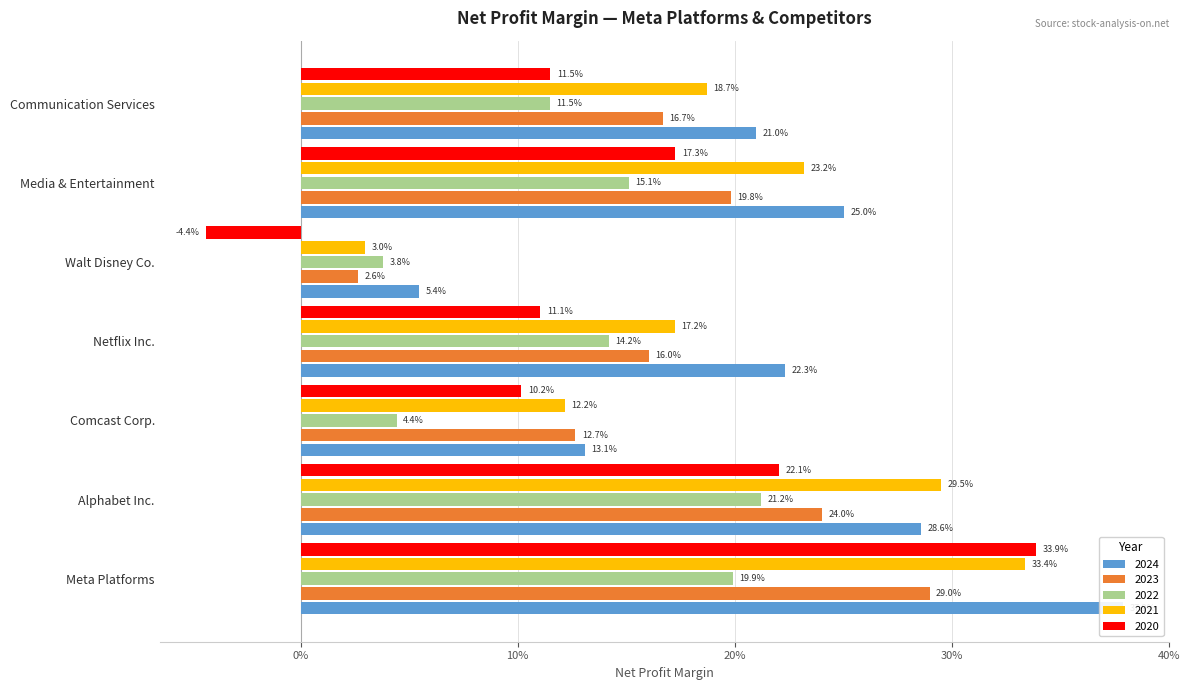

Rank the series by their maximum value, from highest to lowest.

2024, 2020, 2021, 2023, 2022